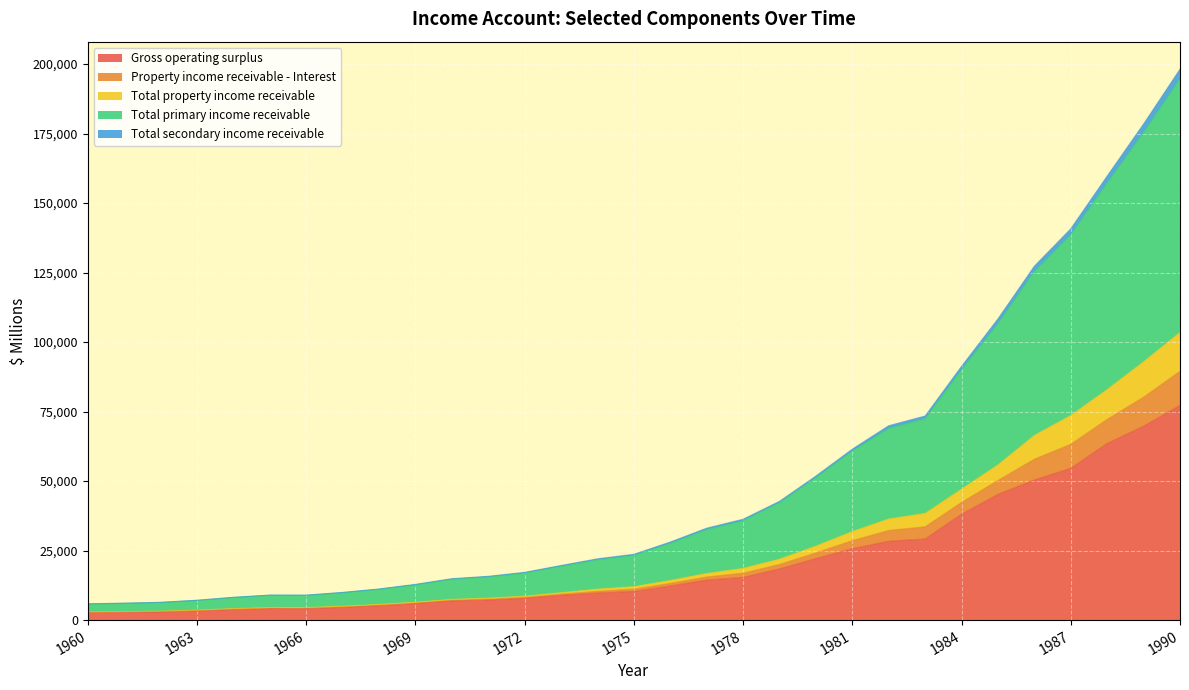

What is the highest value of the Gross operating surplus series?

77205